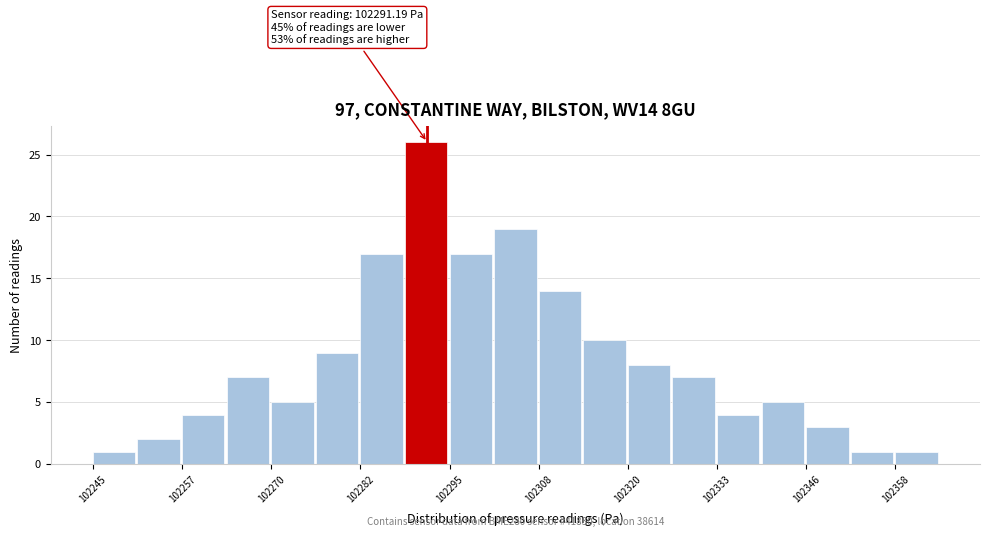

Read against the x-axis, roughly where is the centre of the tallest bar?

102292